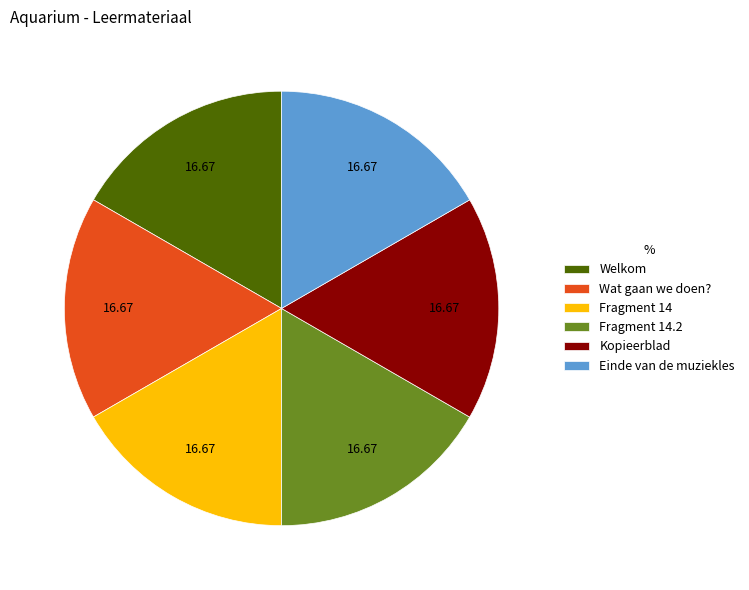

What is the ratio of the value at Wat gaan we doen? to the value at Kopieerblad?

1.0